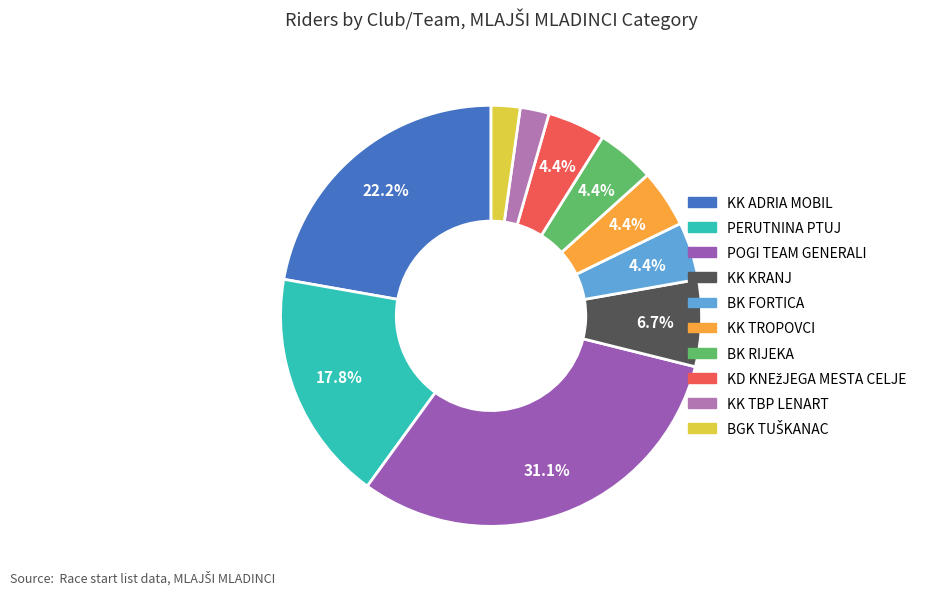

Does any single category account for the majority?

No